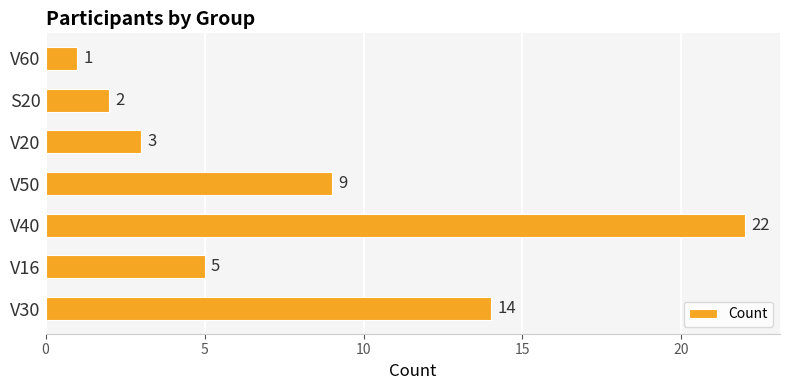

Is it true that the value at V50 is 9?

True